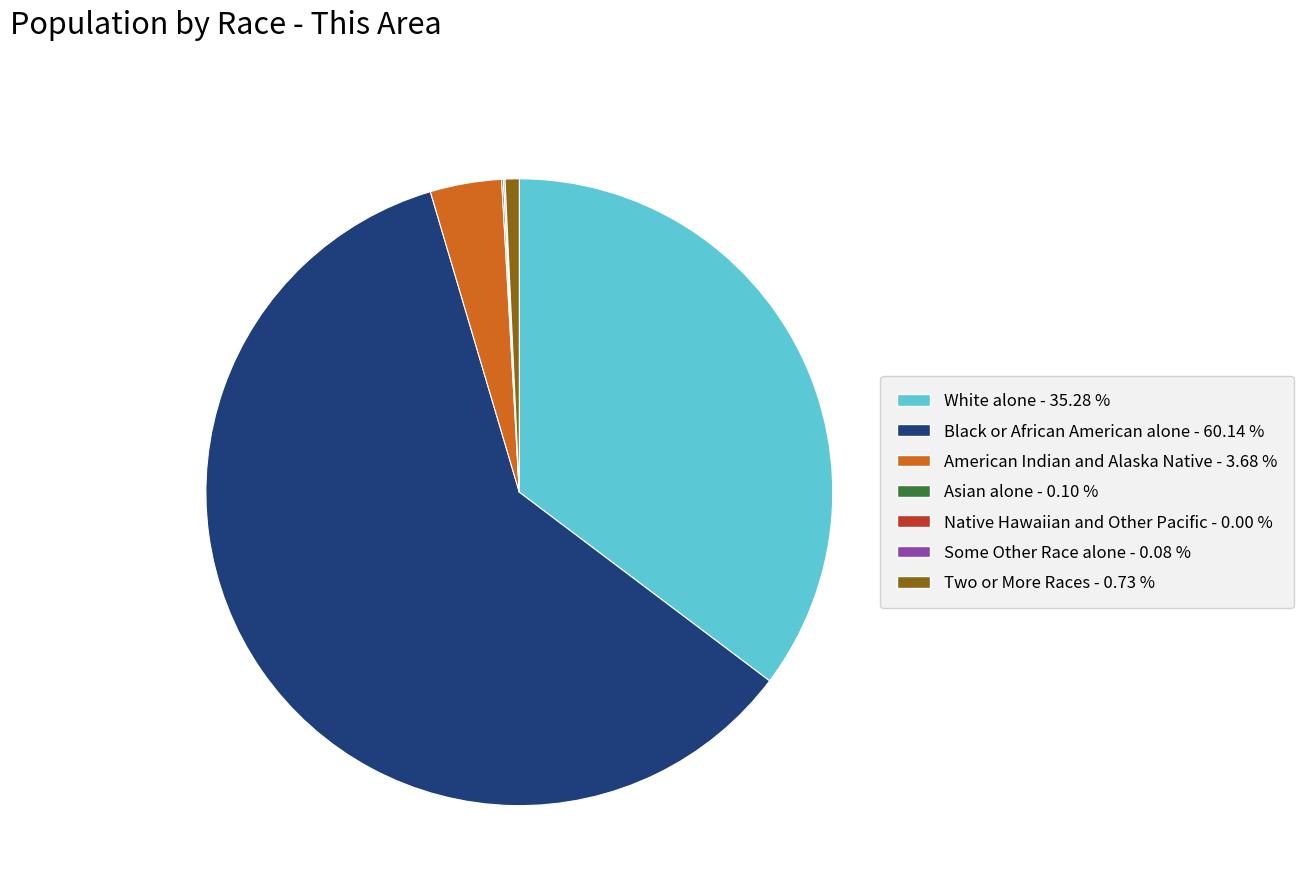

The Two or More Races slice represents 1% of the pie. True or false?

True